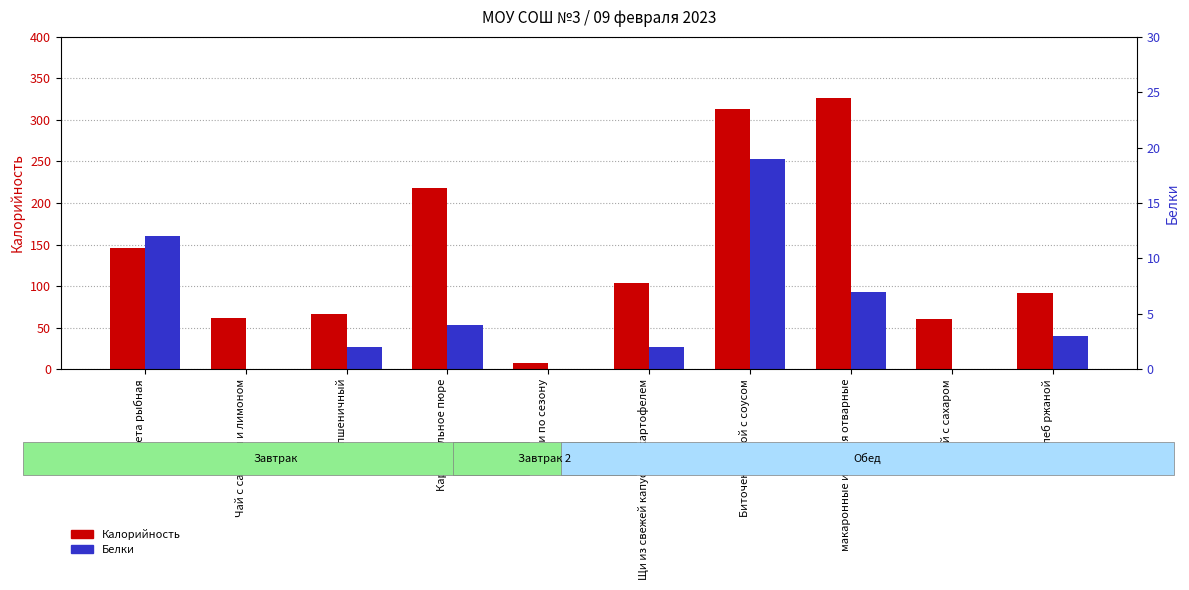

What is the label of the 5th bar from the right?

Щи из свежей капусты с картофелем